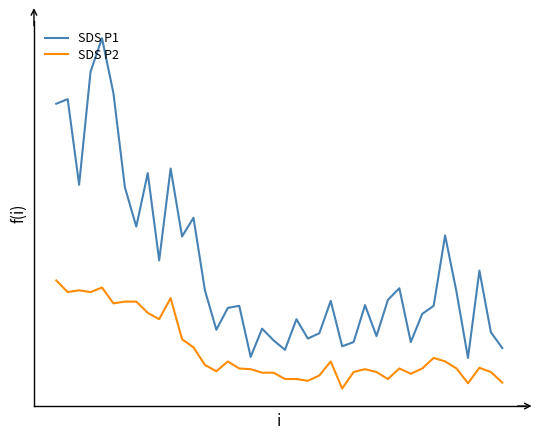

What are all the series names shown in the legend?

SDS P1, SDS P2